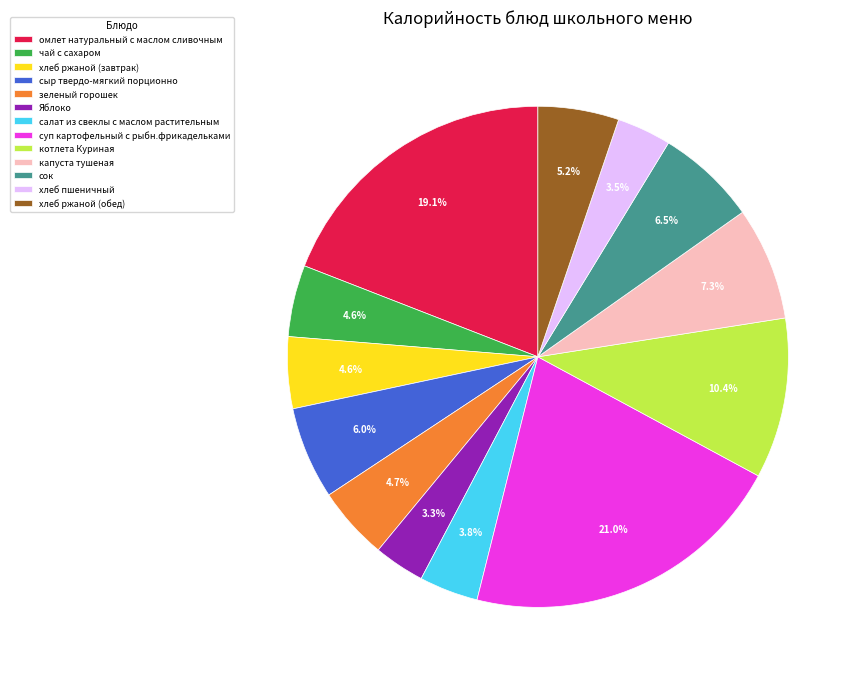

What is the largest slice in the pie chart?

суп картофельный с рыбн.фрикадельками